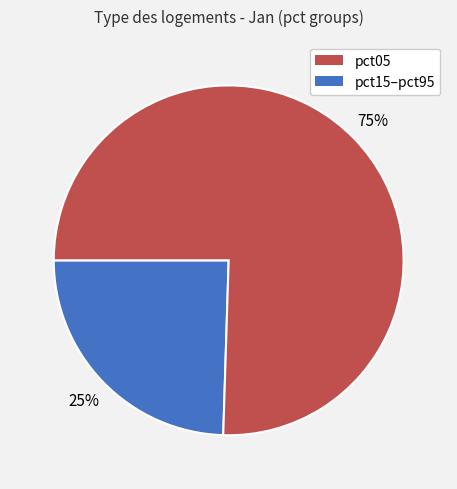

Is there a majority slice in this chart?

Yes